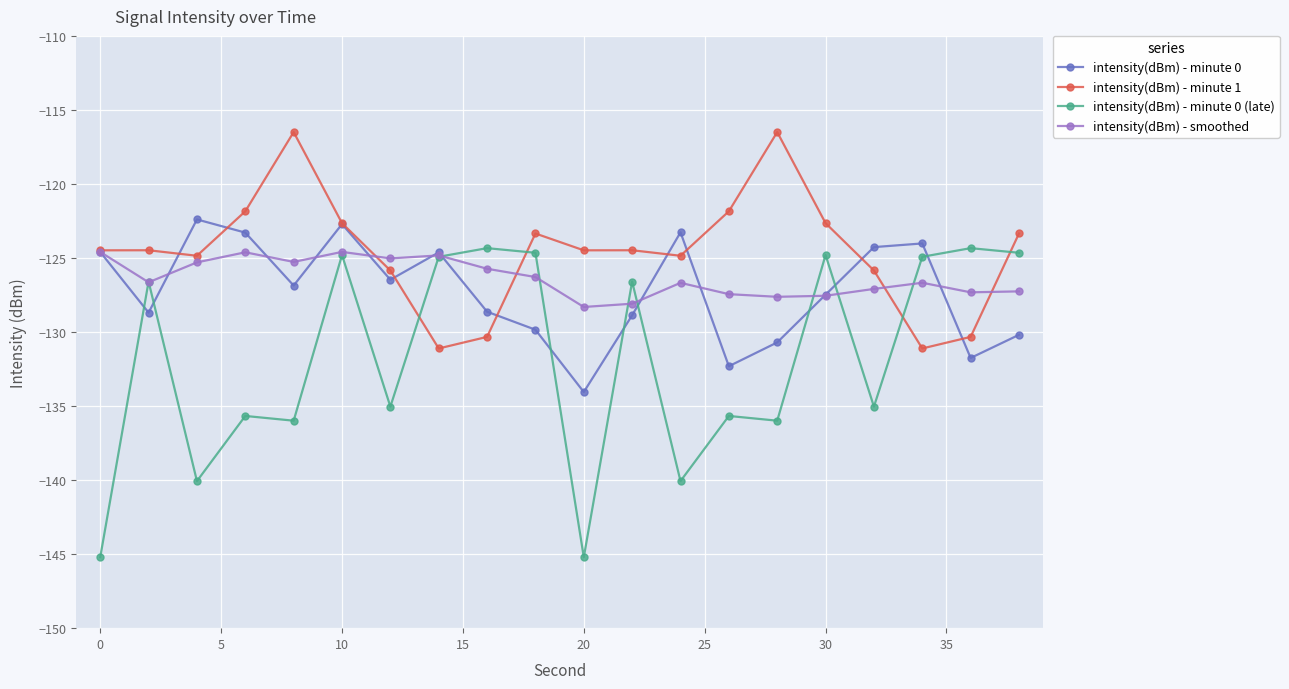

True or false: intensity(dBm) - smoothed and intensity(dBm) - minute 1 cross at least once.

True